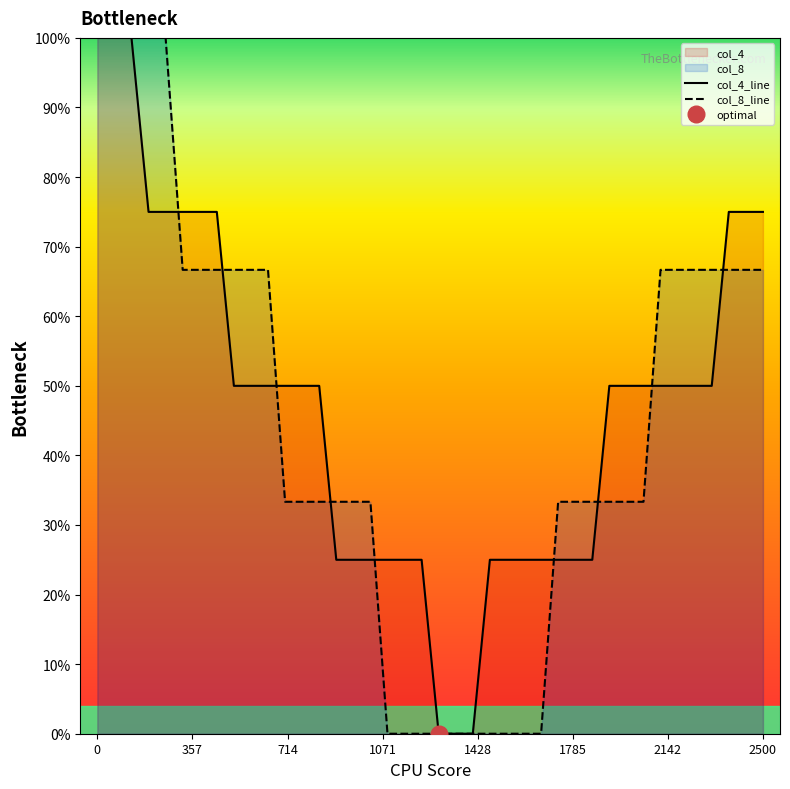

What is the total value across all series at 27?

58.3